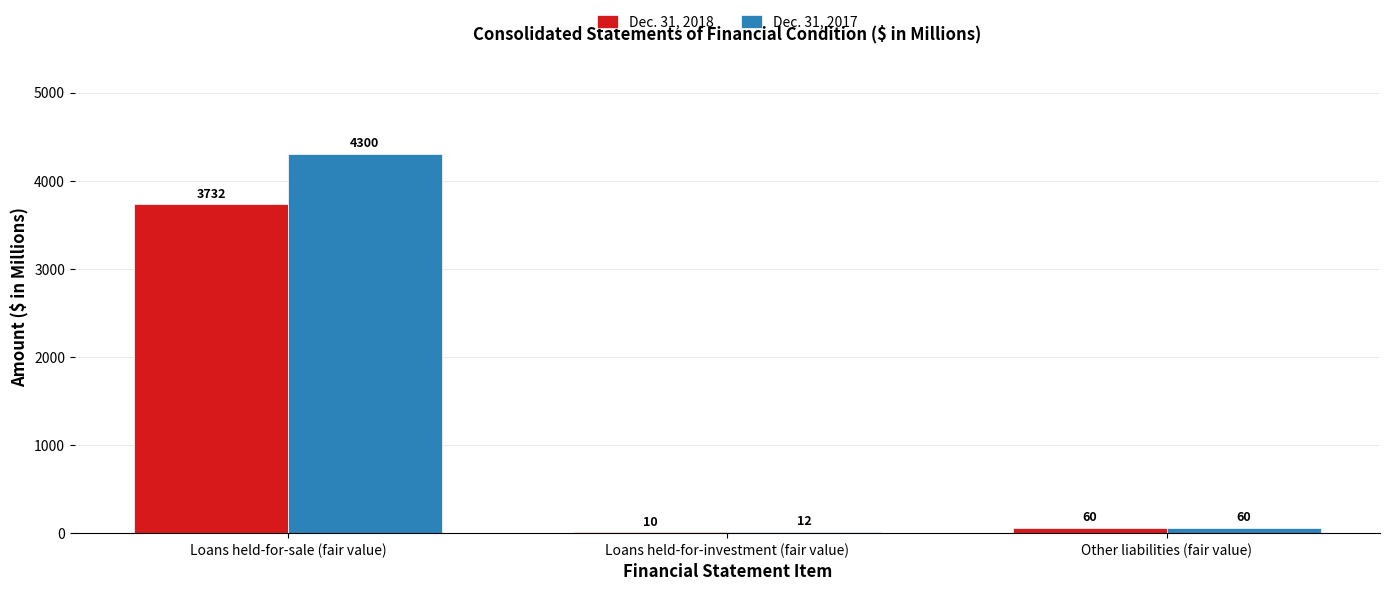

Between Loans held-for-sale (fair value) and Other liabilities (fair value), which series saw the biggest shift?

Dec. 31, 2017